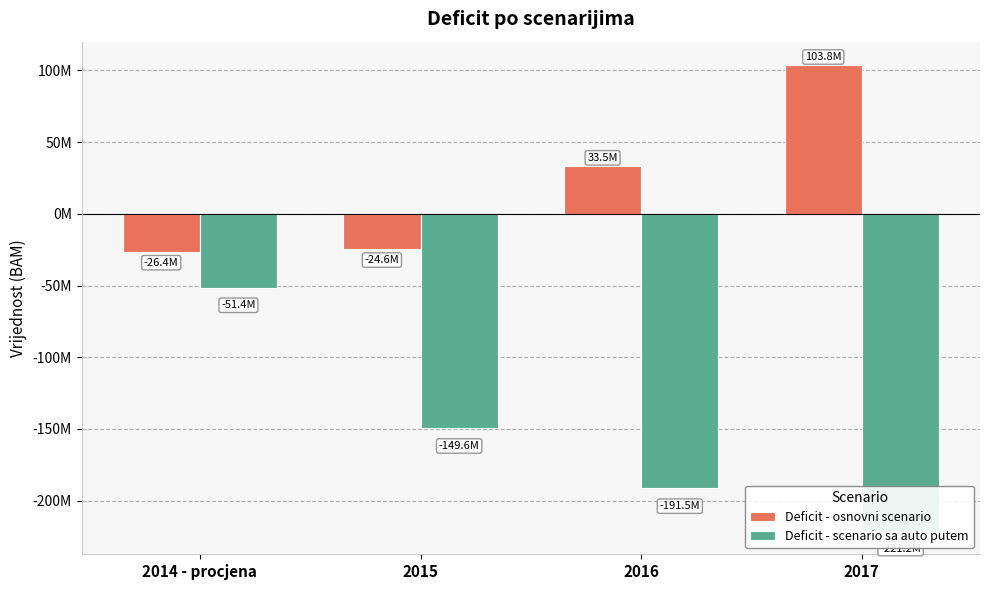

At which label is Deficit - osnovni scenario closest to 38704739?

2016